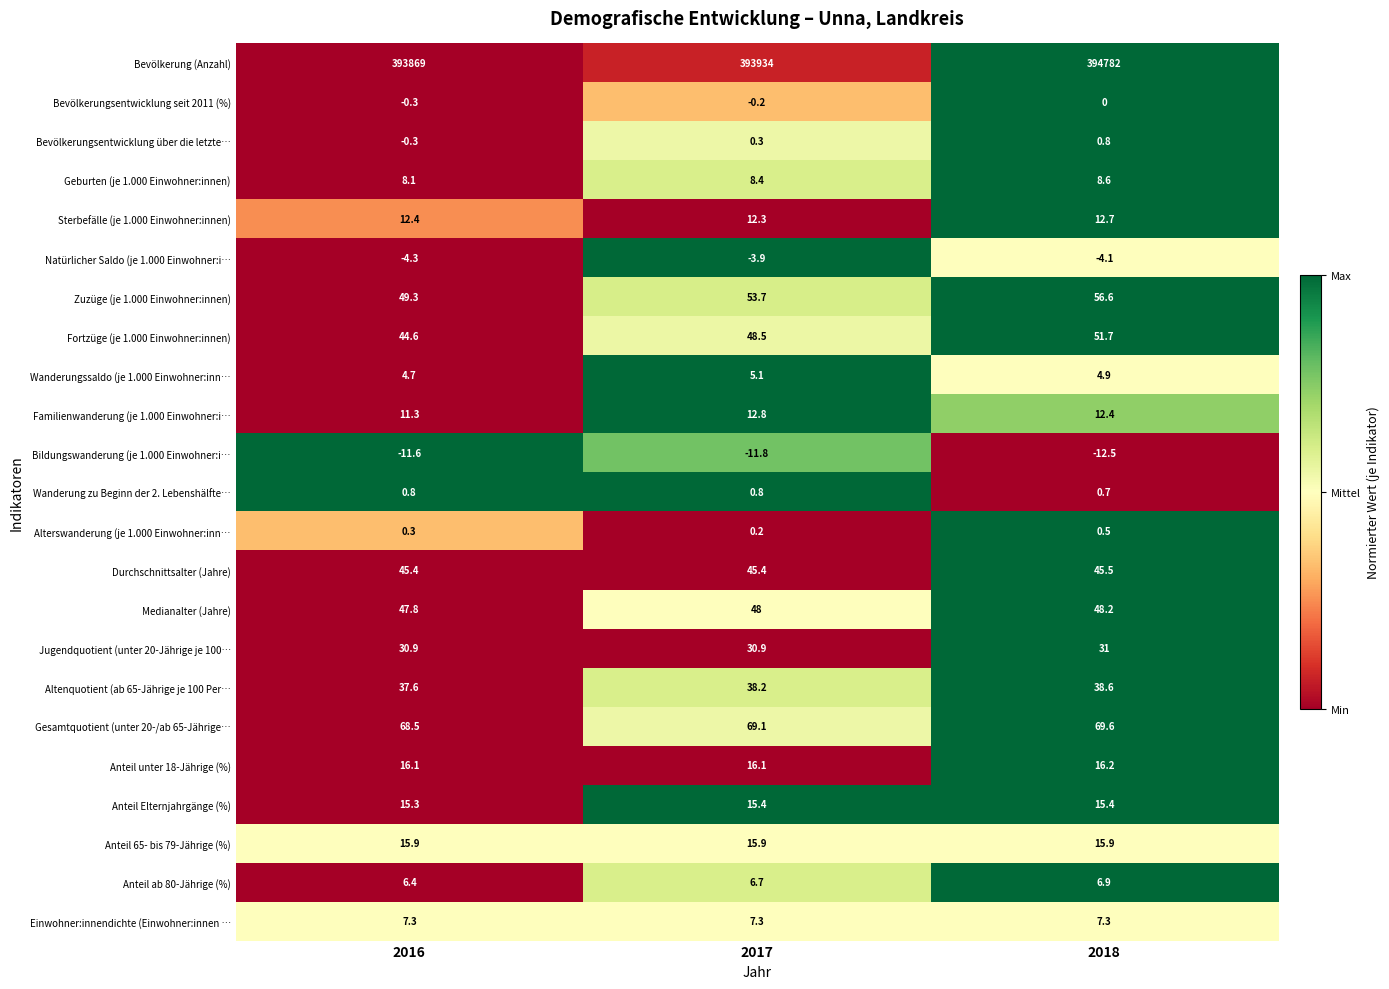

Which series has the widest spread of values?

Bevölkerung (Anzahl)